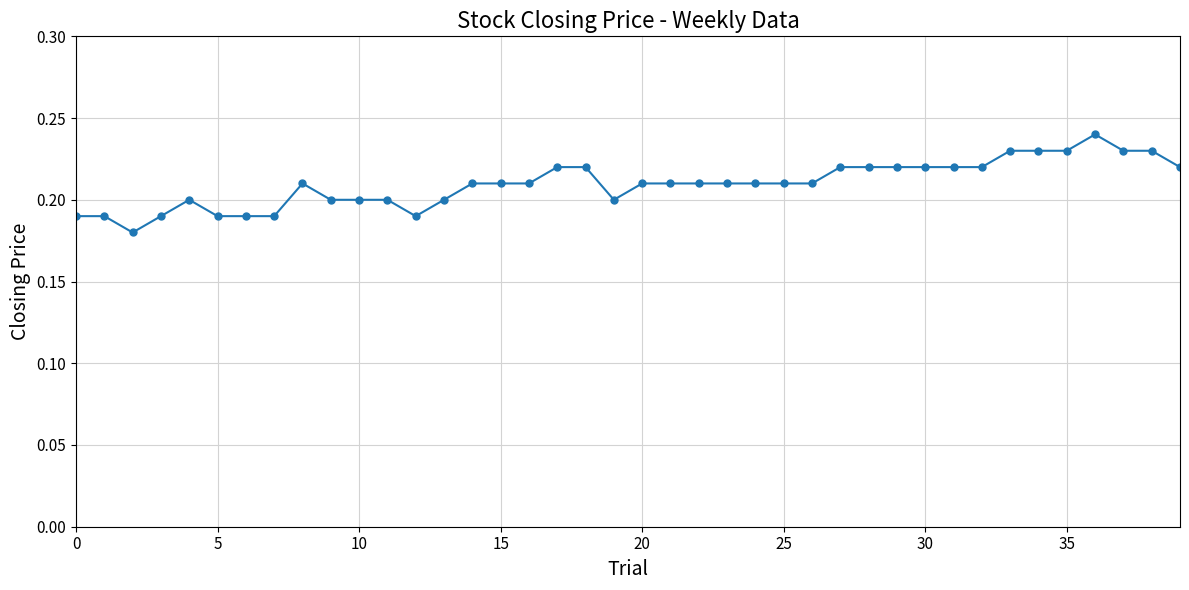

How many data points does each series have?

40